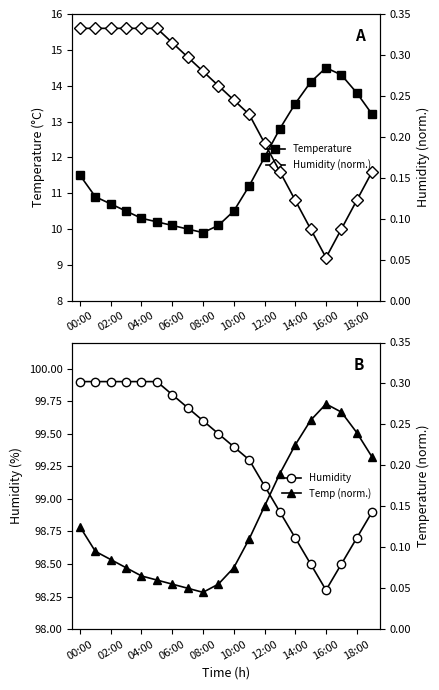

Which category has the highest value in the Temperature series?

16:00